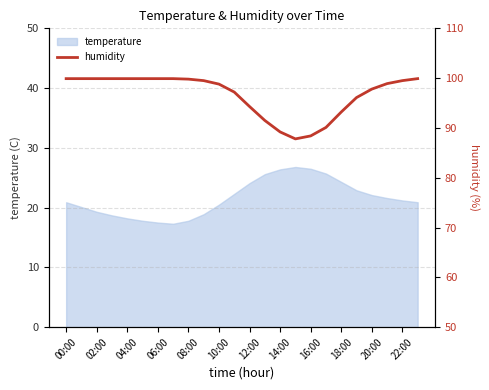

What is the value of the 10th point from the left?

99.5